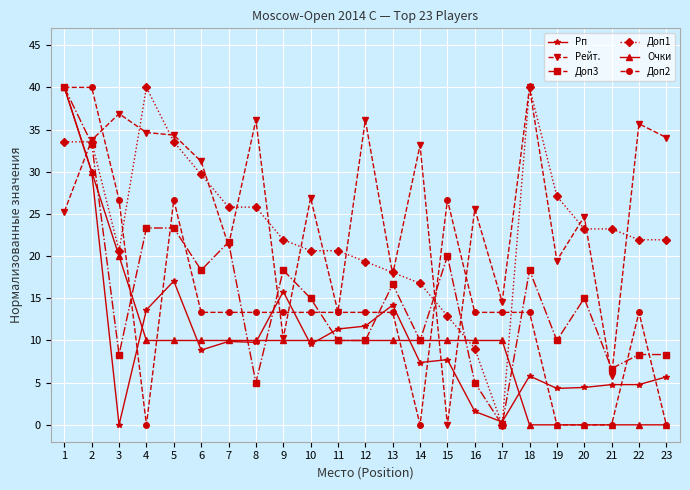

Does the chart display data point markers on the line(s)?

Yes